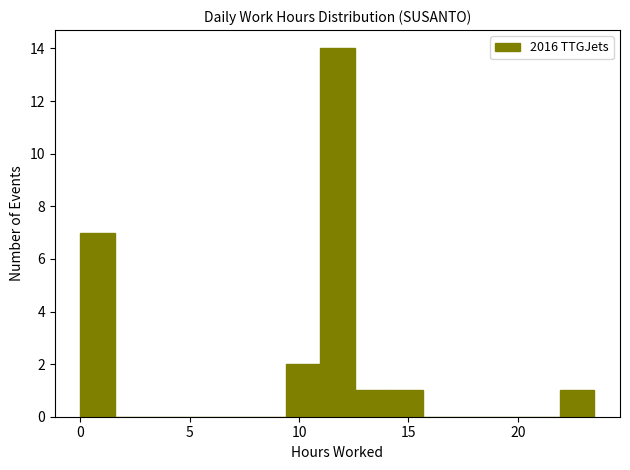

Around what value on the x-axis is the tallest bar? Give the approximate position of its centre, as read against the axis.

12.0